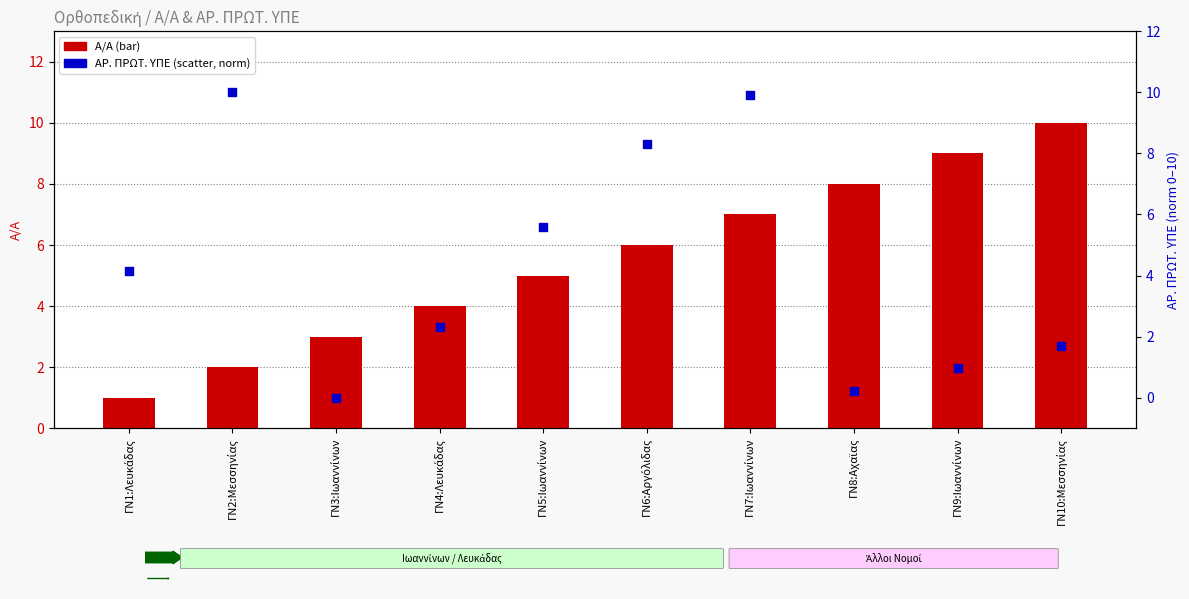

Which series reaches the maximum Y coordinate?

Α/Α